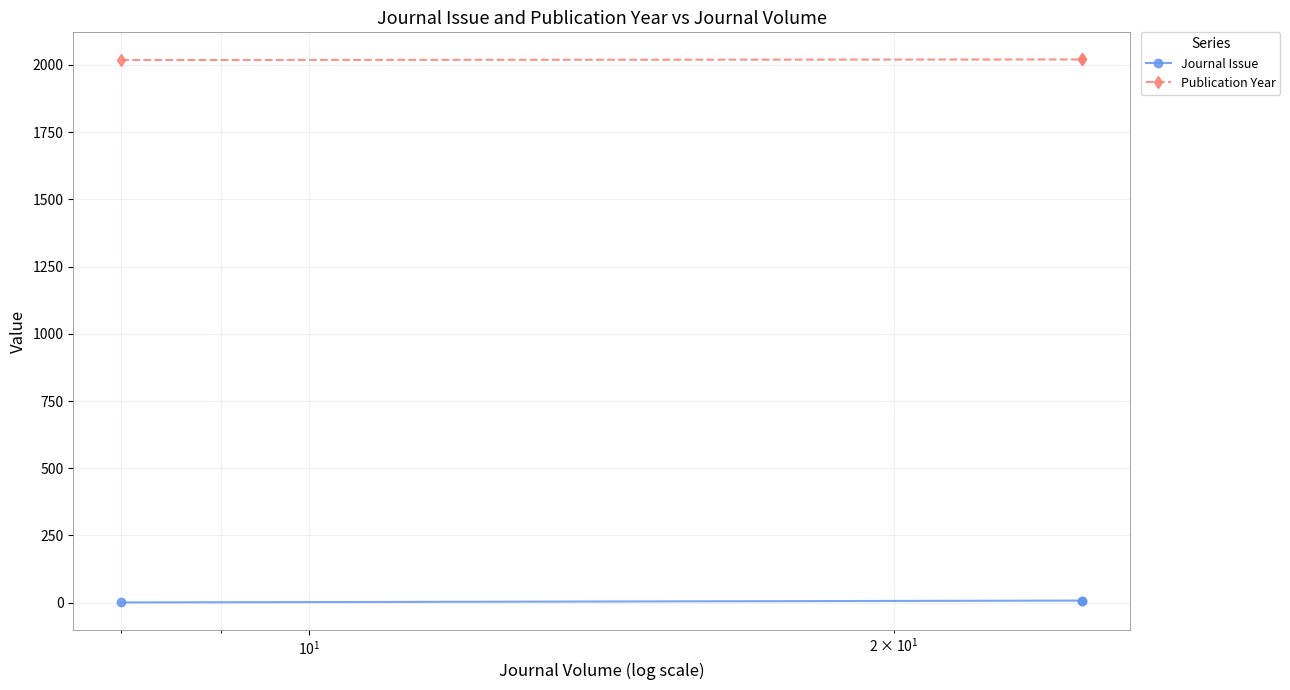

The value of Publication Year at $\mathdefault{10^{0}}$ is 867. True or false?

False